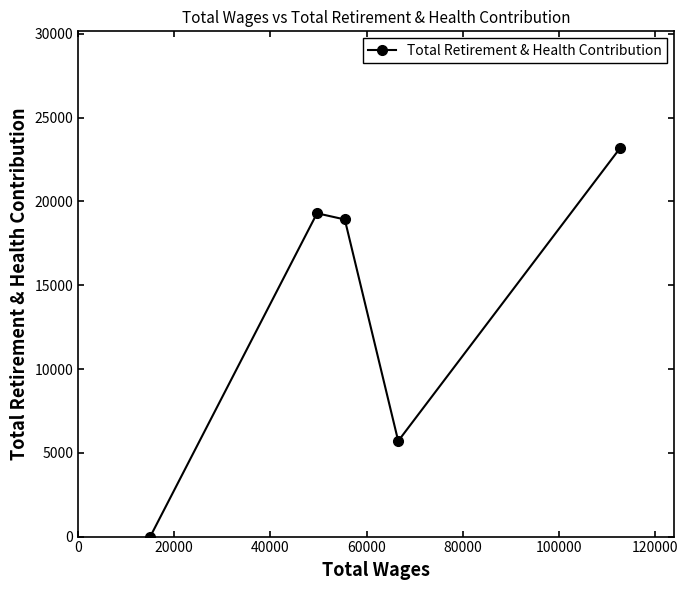

What is the difference between the maximum and second lowest values?

17490